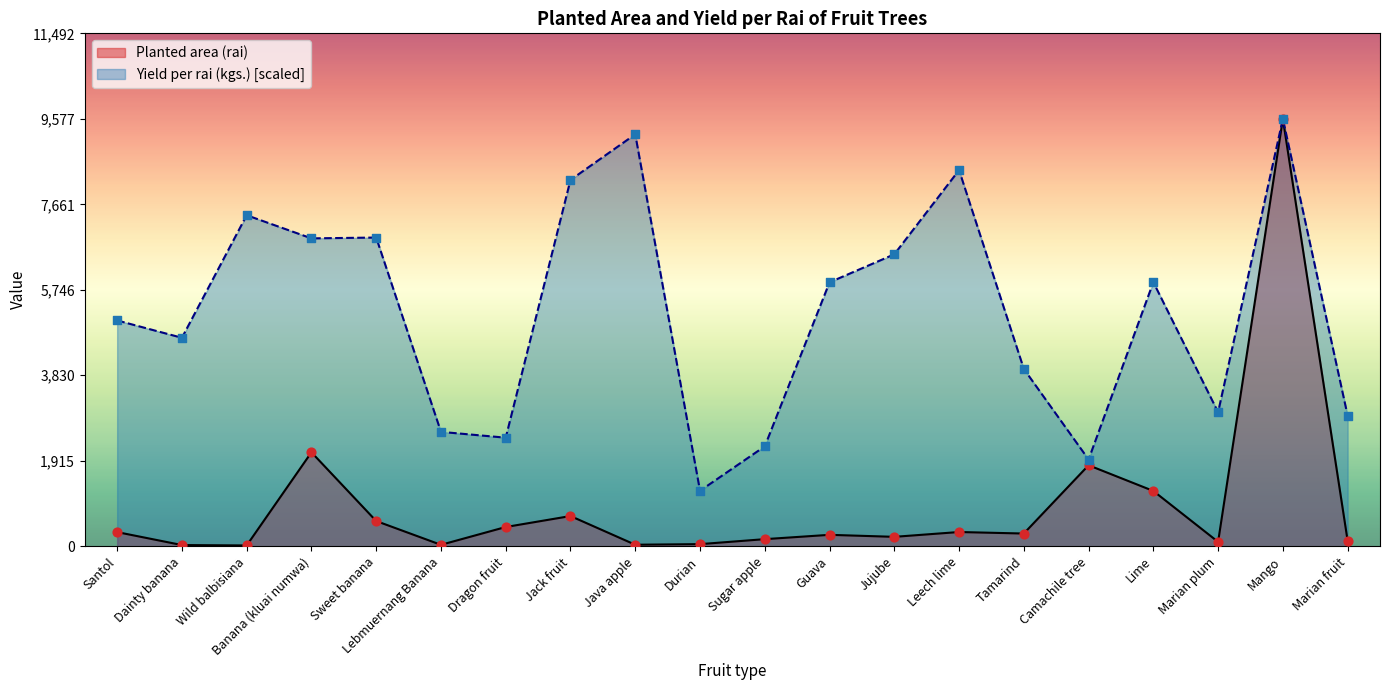

Which series reaches the minimum Y coordinate?

Planted area (rai)